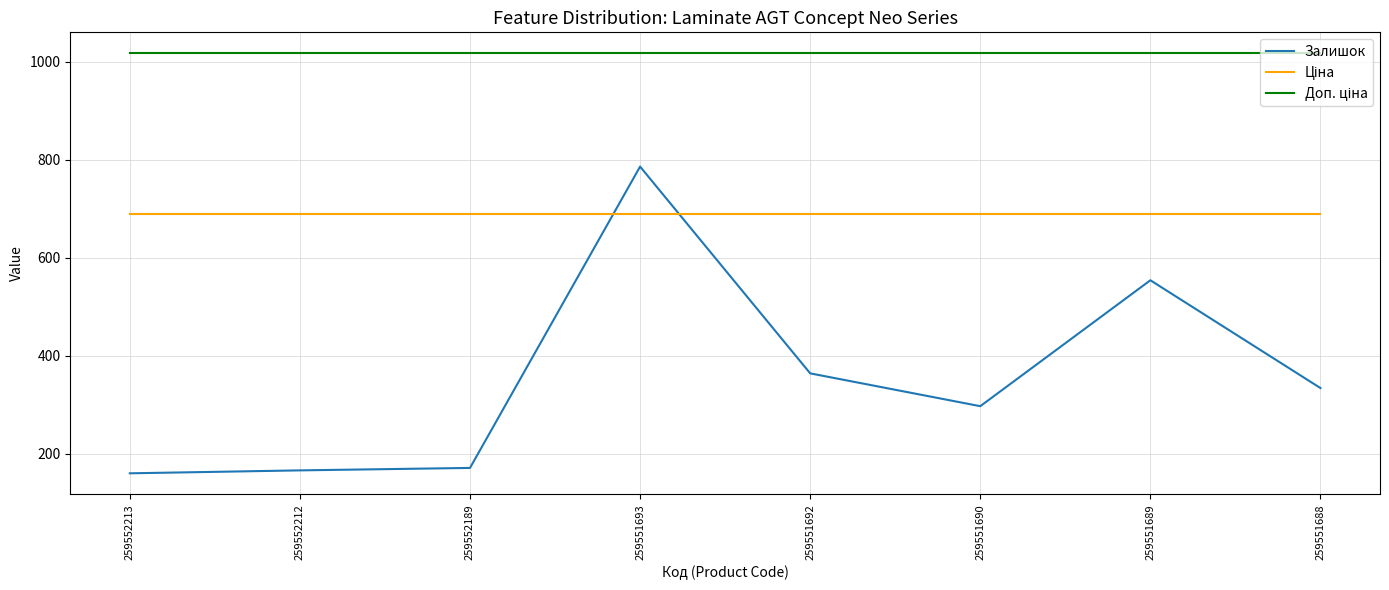

The Залишок series shows 297.0 at 259551690. True or false?

True